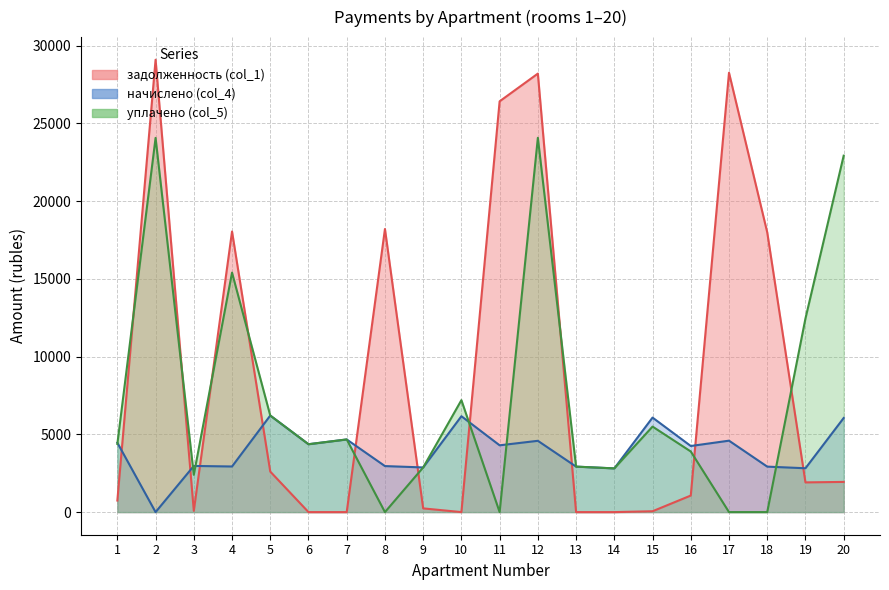

Rank the series by their maximum value, from highest to lowest.

задолженность (col_1), уплачено (col_5)